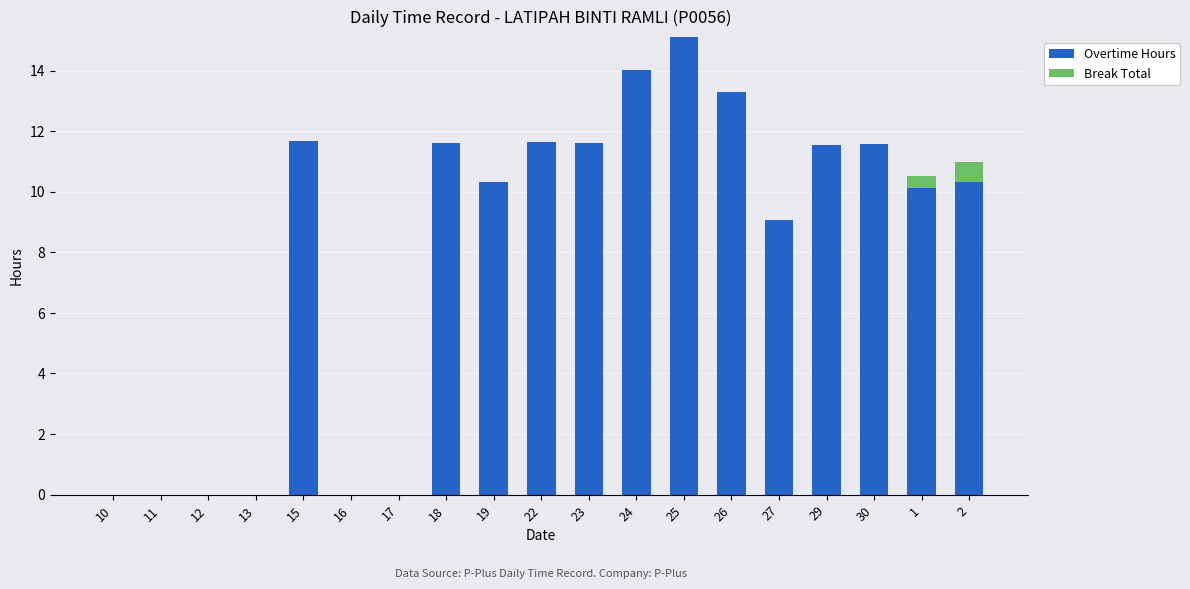

Are the bars horizontal?

No